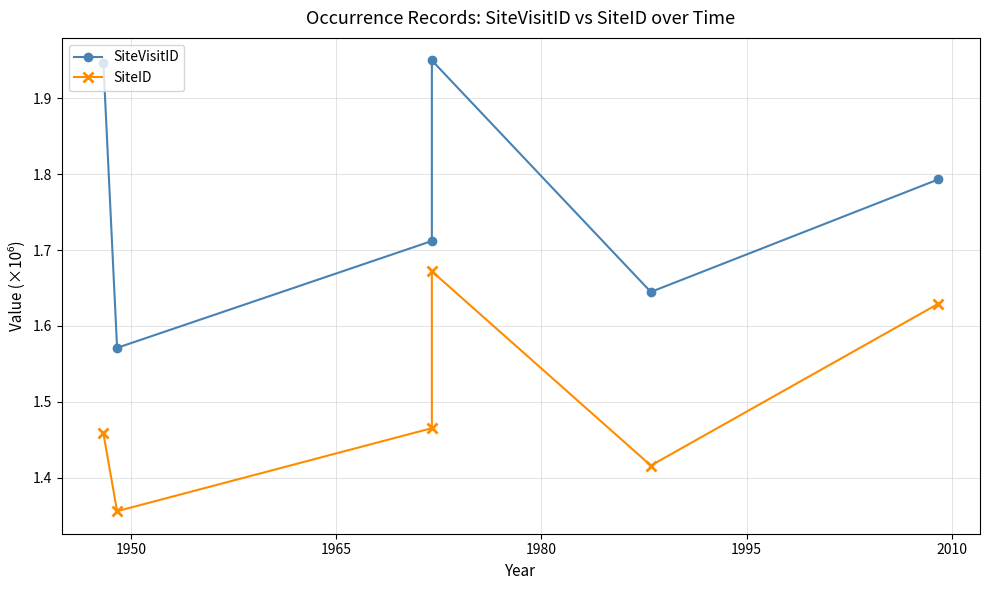

What is the difference between the highest and lowest values at 1995?

0.2